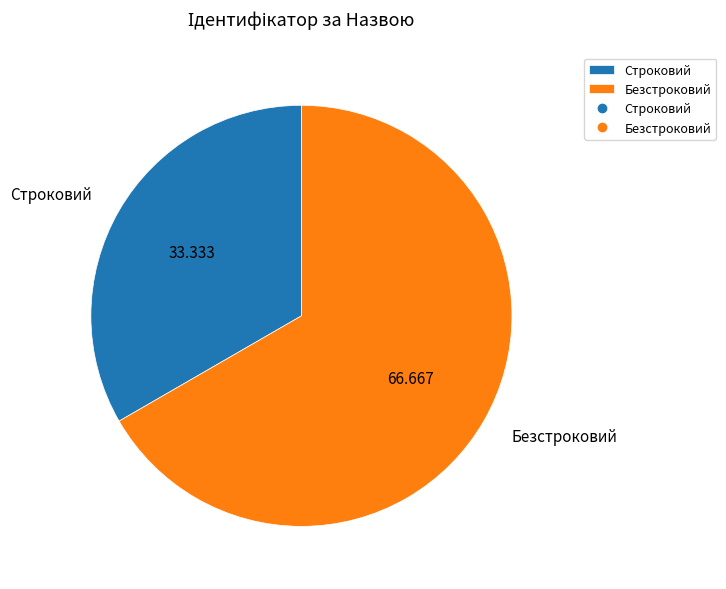

Does any single category account for the majority?

Yes